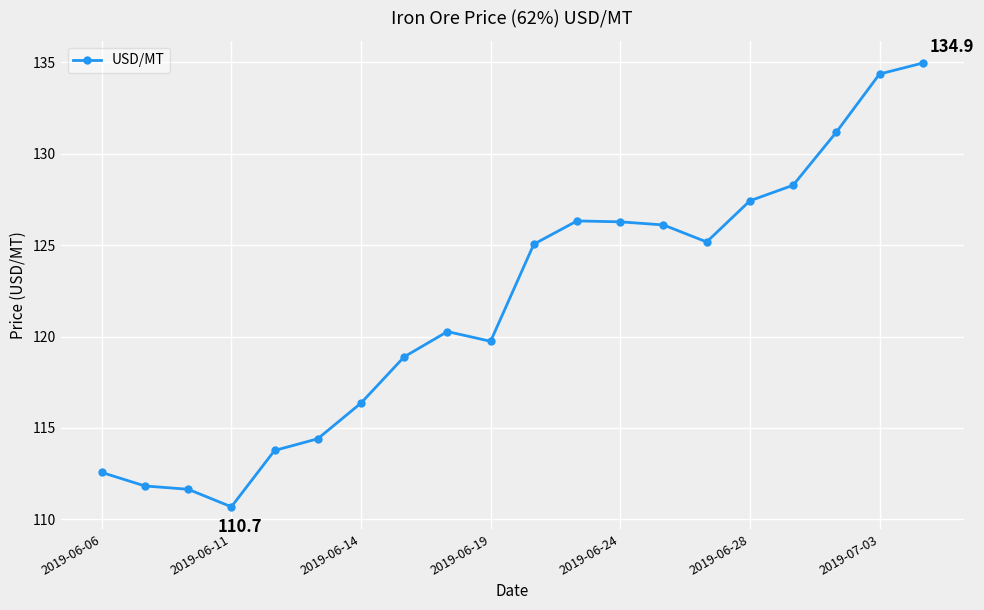

Count the number of categories in the chart.

20